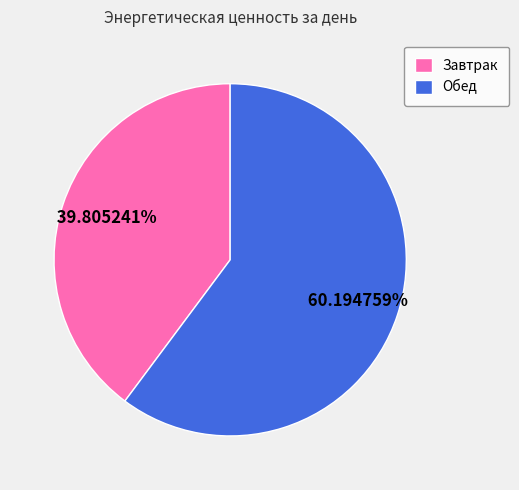

To the nearest percent, what is the average slice percentage?

50%